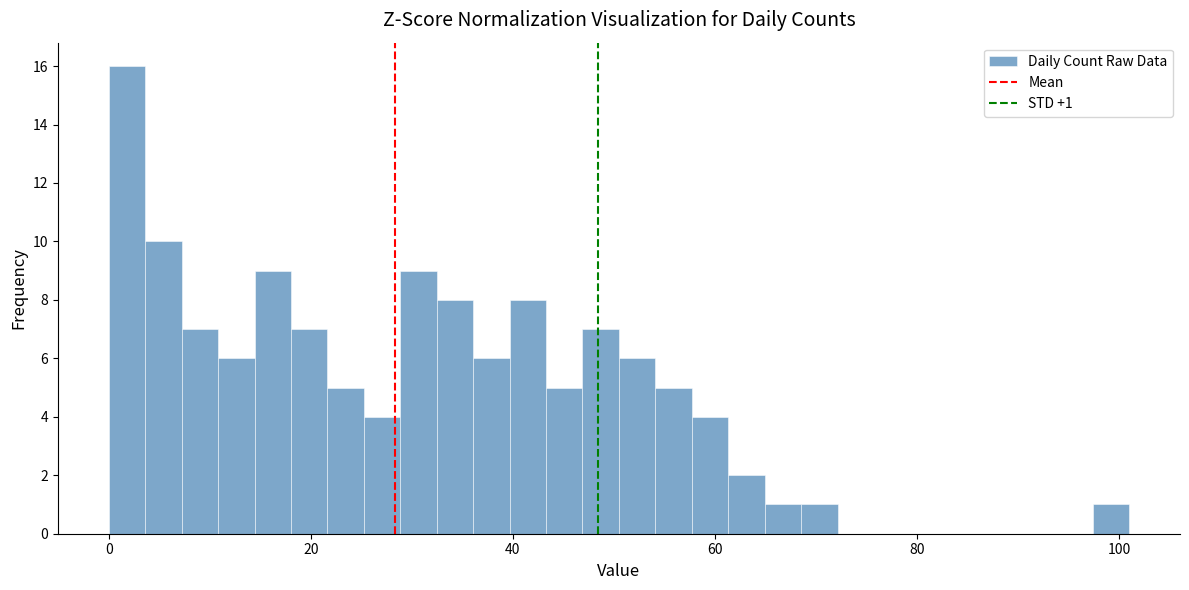

Read against the x-axis, roughly where is the centre of the tallest bar?

2